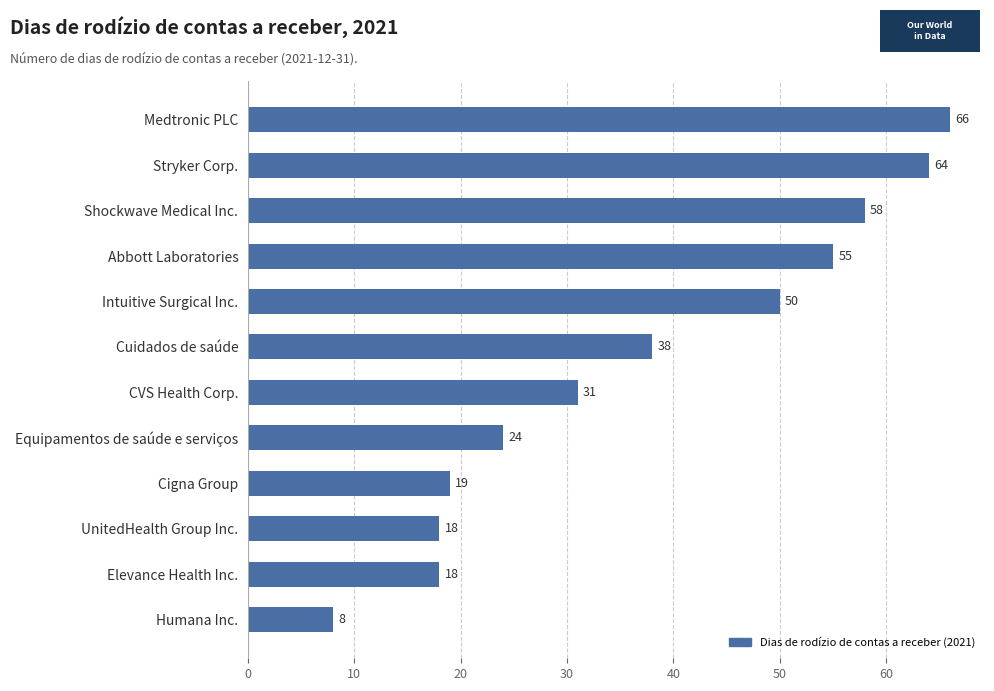

What is the difference between the values at Humana Inc. and Intuitive Surgical Inc.?

42